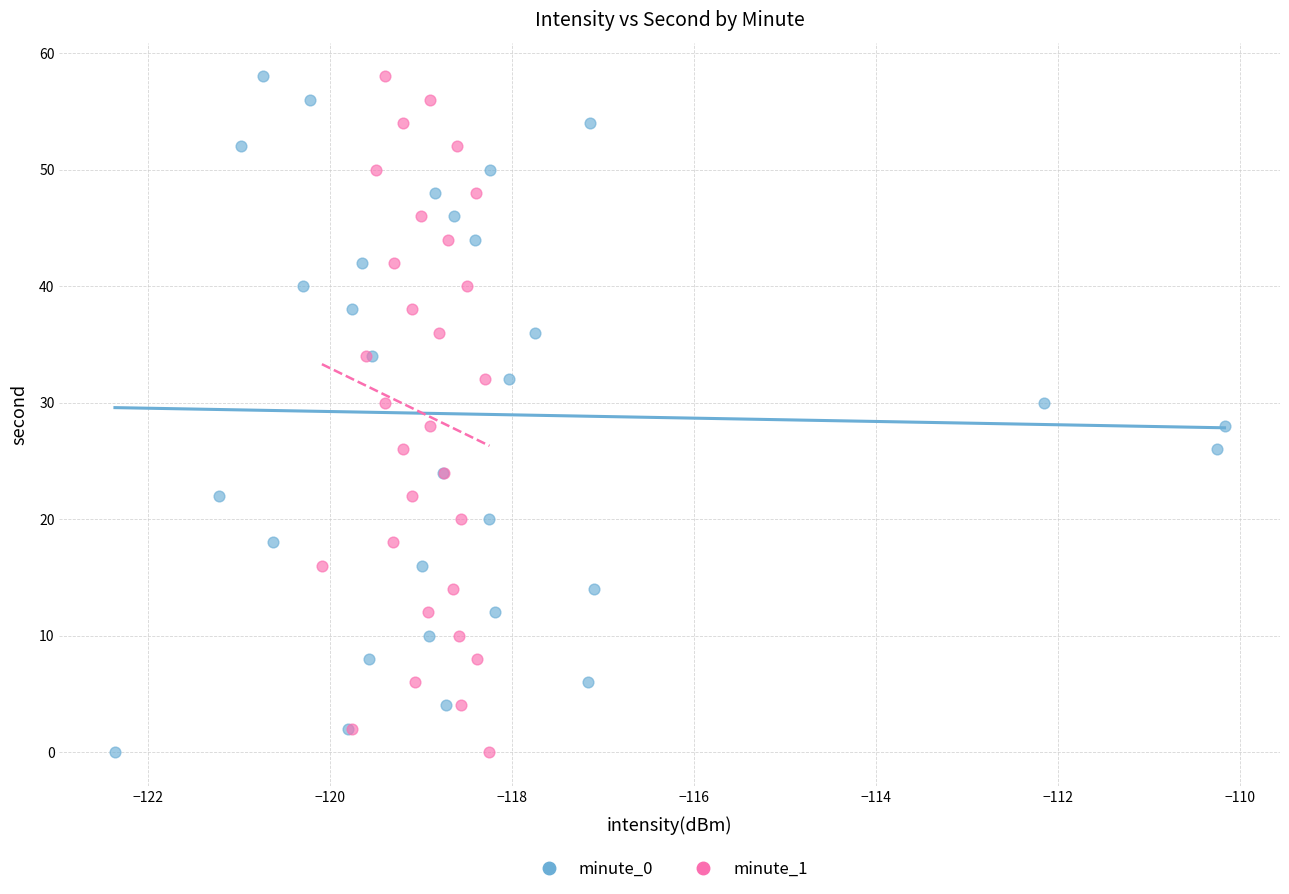

What are all the series names shown in the legend?

minute_0, minute_1